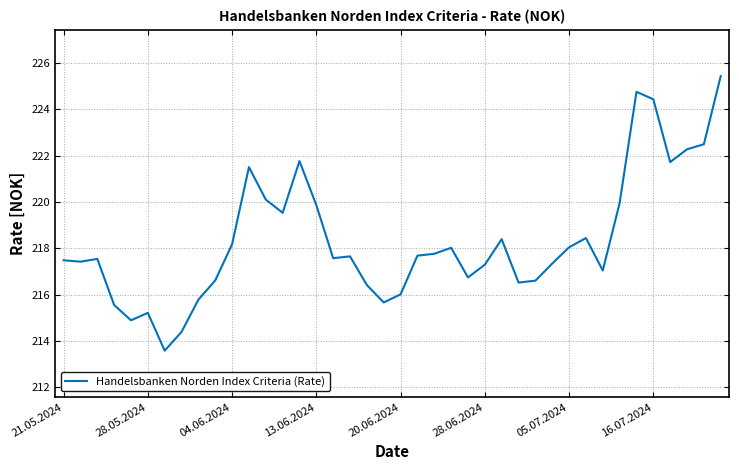

What is the smallest value displayed?

213.6